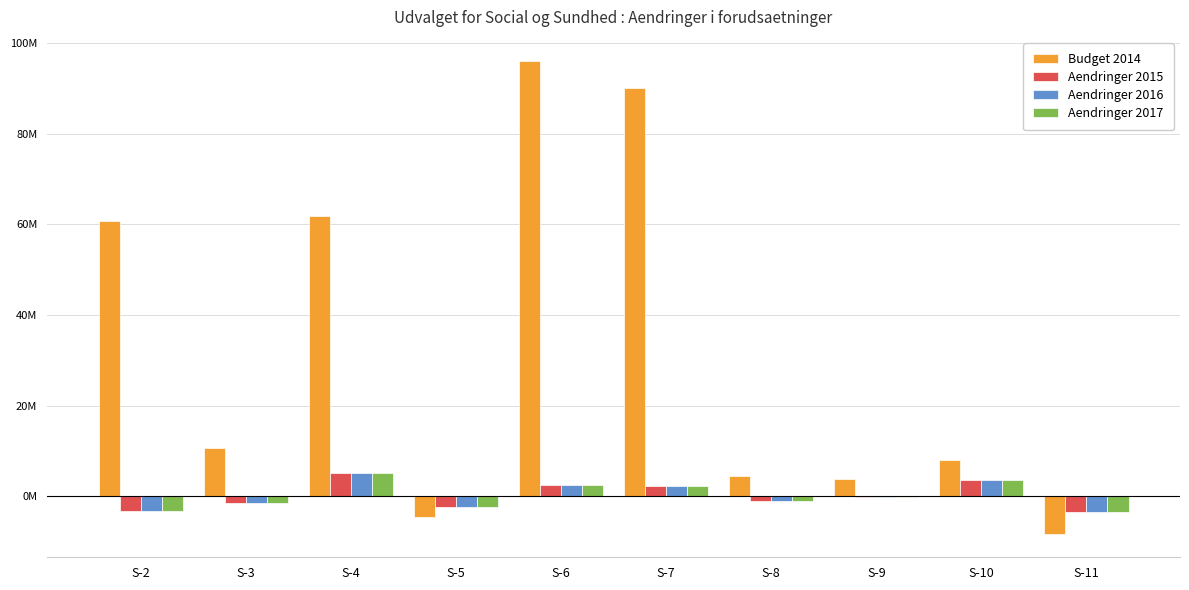

Are the bars grouped side by side (vs. stacked)?

Yes